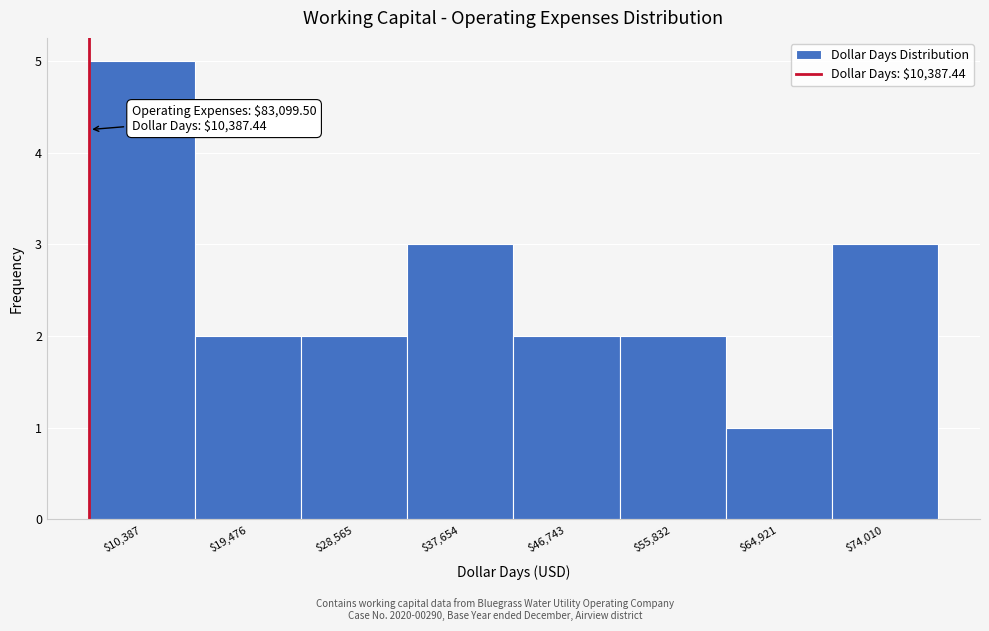

Reading left to right, what are all the values shown in this chart?

5	2	2	3	2	2	1	3